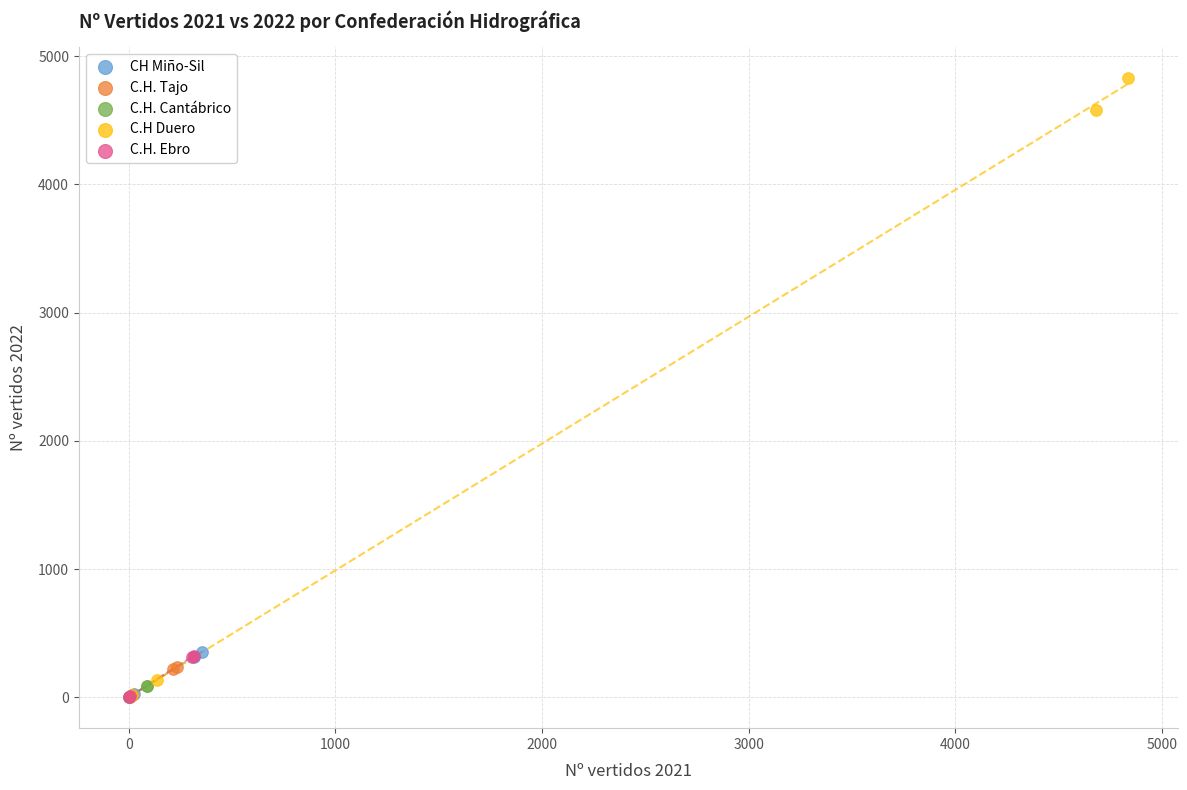

What are all the series names shown in the legend?

CH Miño-Sil, C.H. Tajo, C.H. Cantábrico, C.H Duero, C.H. Ebro